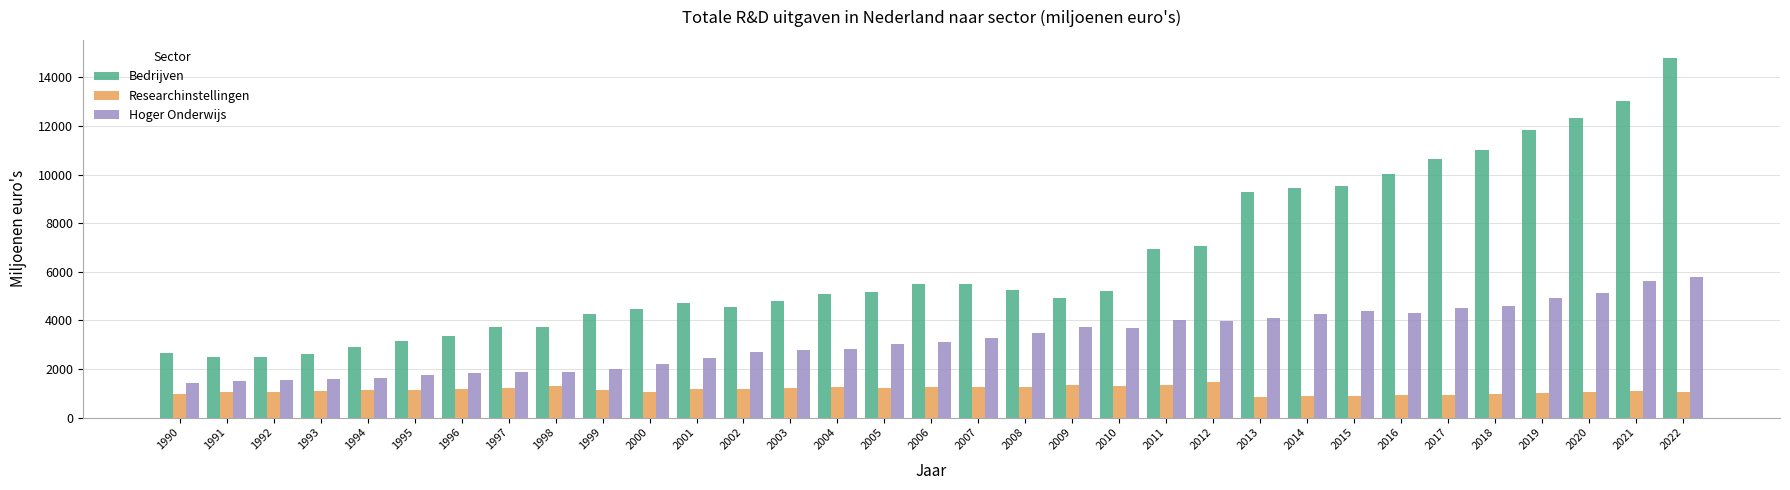

Is the value of Bedrijven at 2015 greater than the value of Researchinstellingen at 2004?

Yes